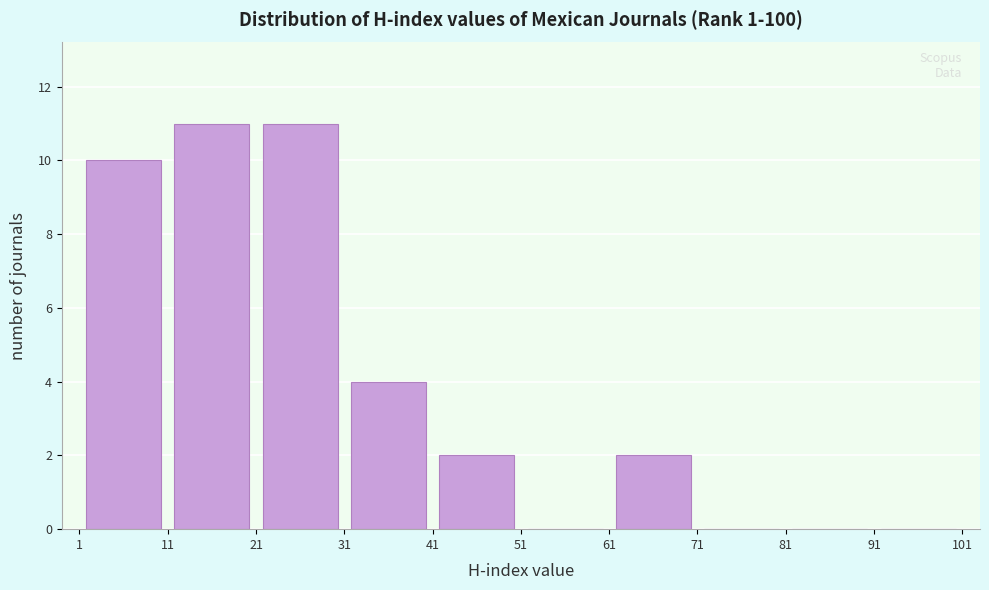

Reading left to right, transcribe this chart: for each bar, give the range it covers on the x-axis and its height. The values are not printed on the chart, so give them approximately, as read against the axis.

1 to 11: 10
11 to 21: 11
21 to 31: 11
31 to 41: 4
41 to 51: 2
51 to 61: 0
61 to 71: 2
71 to 81: 0
81 to 91: 0
91 to 101: 0